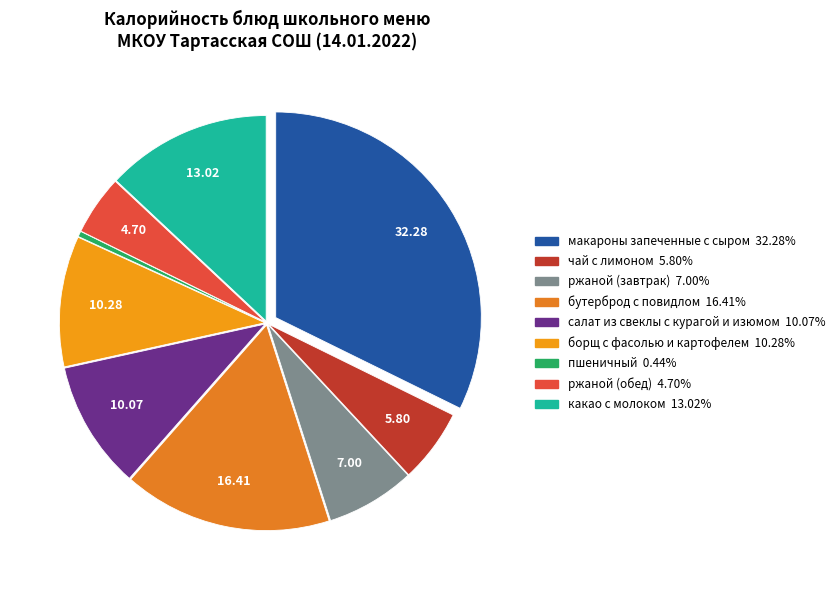

Rank the categories by value from lowest to highest.

пшеничный, ржаной (обед), чай с лимоном, ржаной (завтрак), салат из свеклы с курагой и изюмом, борщ с фасолью и картофелем, какао с молоком, бутерброд с повидлом, макароны запеченные с сыром